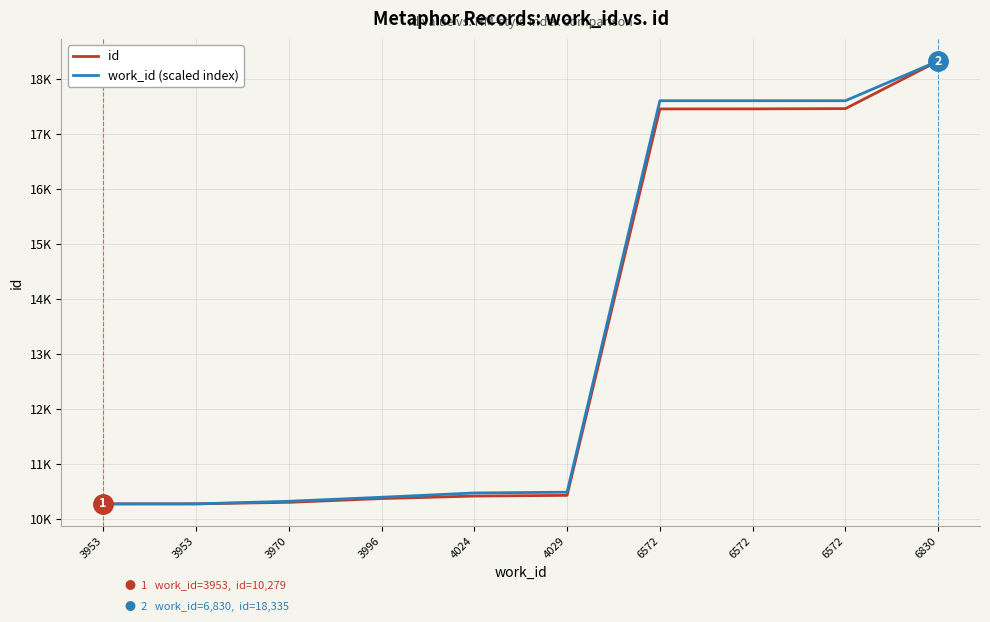

What are all the series names shown in the legend?

id, work_id (scaled index)